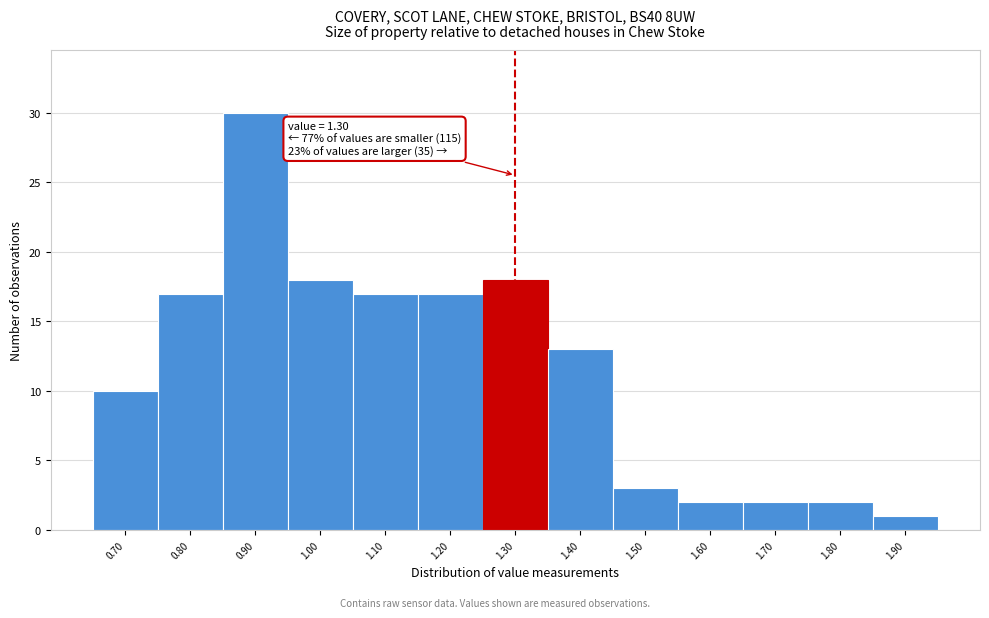

Which range on the x-axis has the tallest bar?

0.85 to 0.95